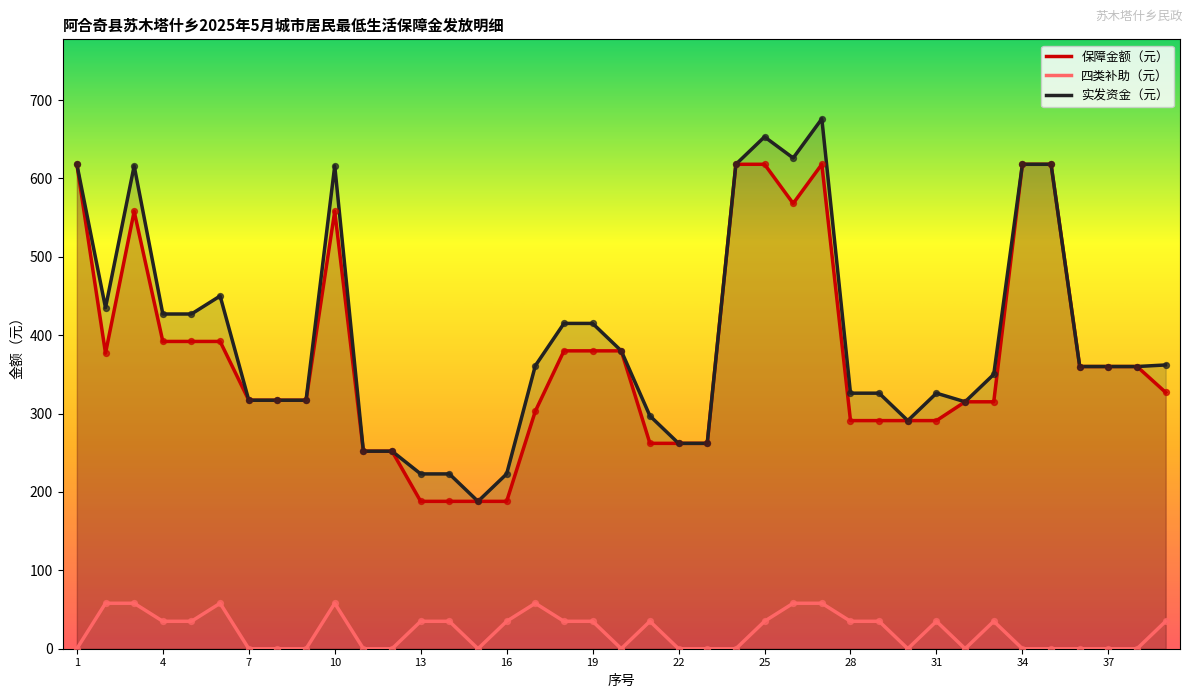

What is the total value across all series at 2?

870